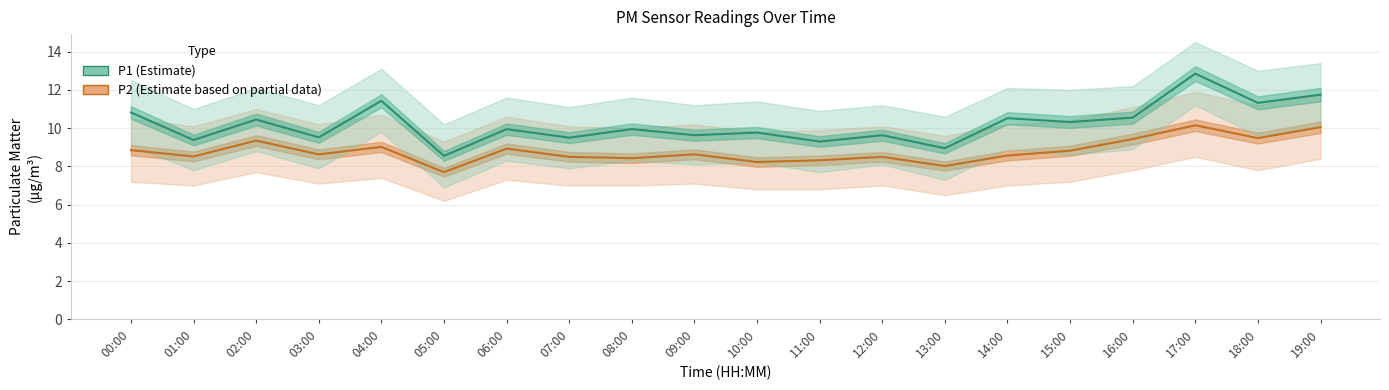

At how many categories does at least one series exceed 11?

4